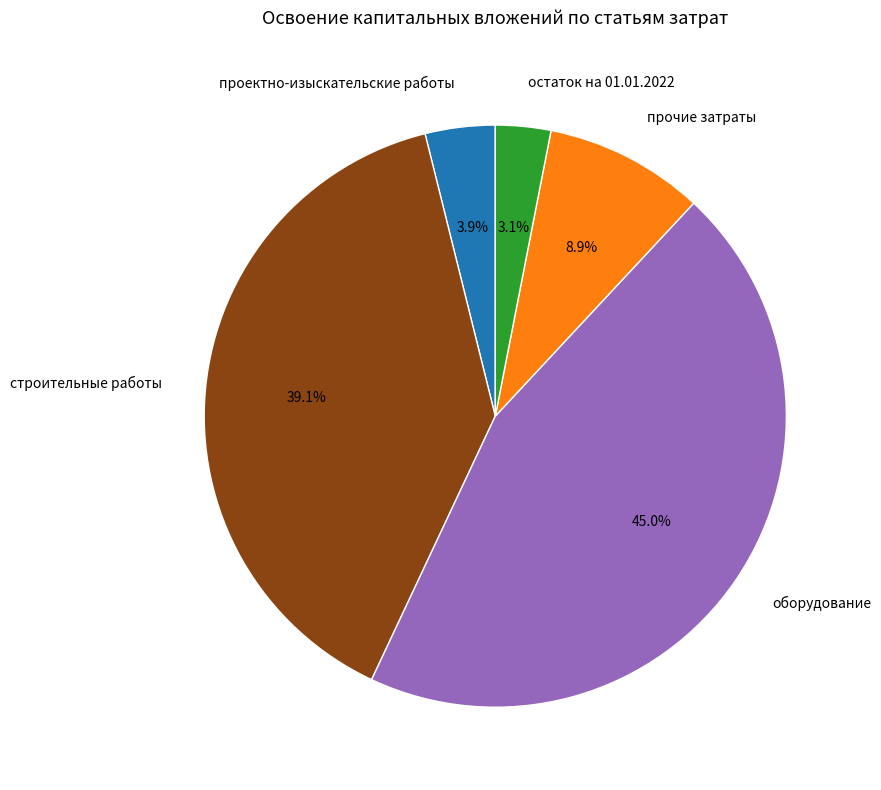

Which slice is the largest?

оборудование